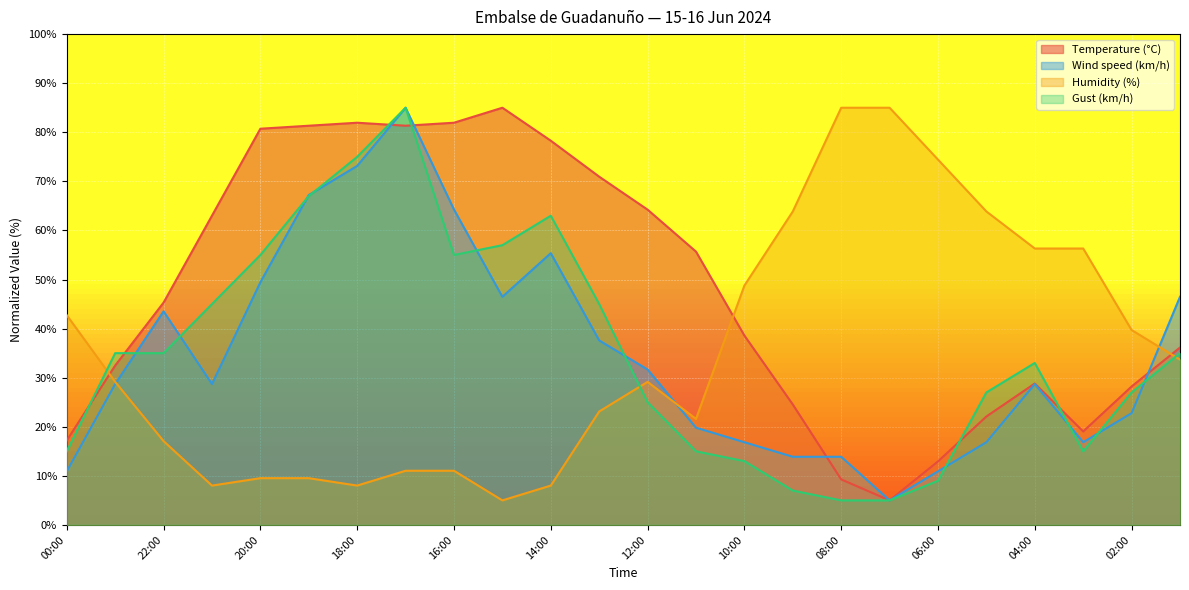

What is the minimum value shown in the chart?

5.0